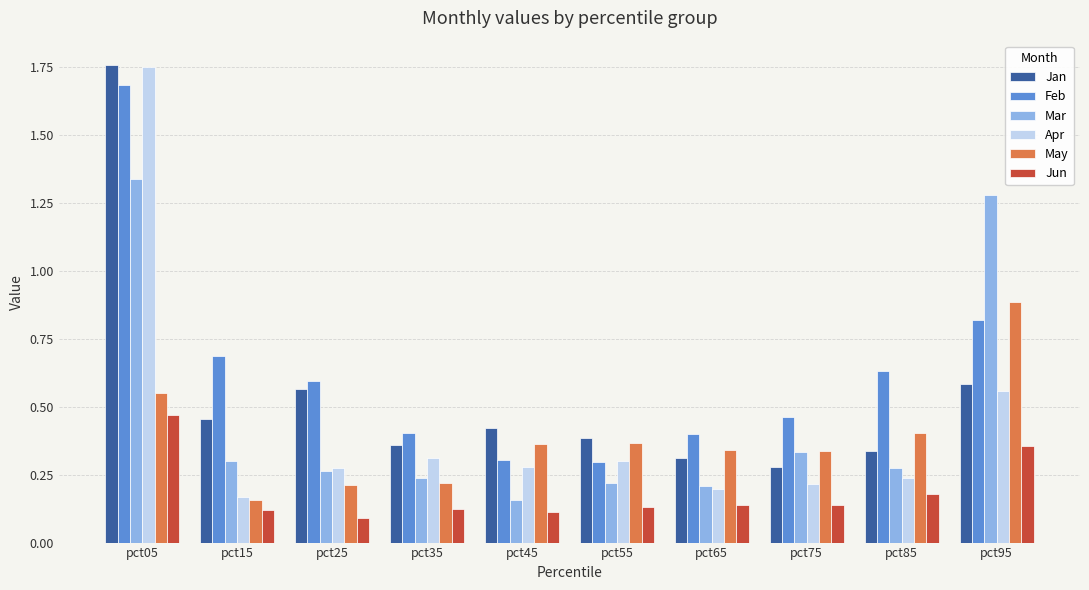

Between pct25 and pct35, which series saw the biggest shift?

Jan